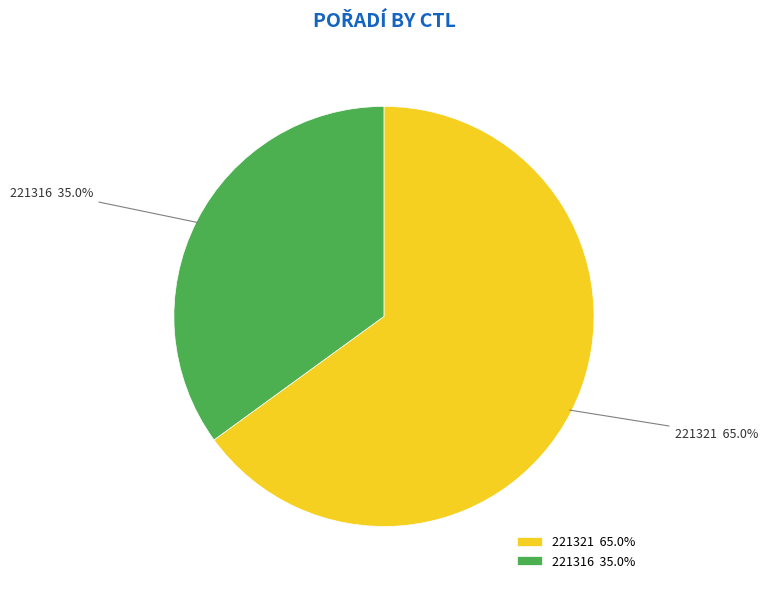

Count the number of slices in the pie.

2